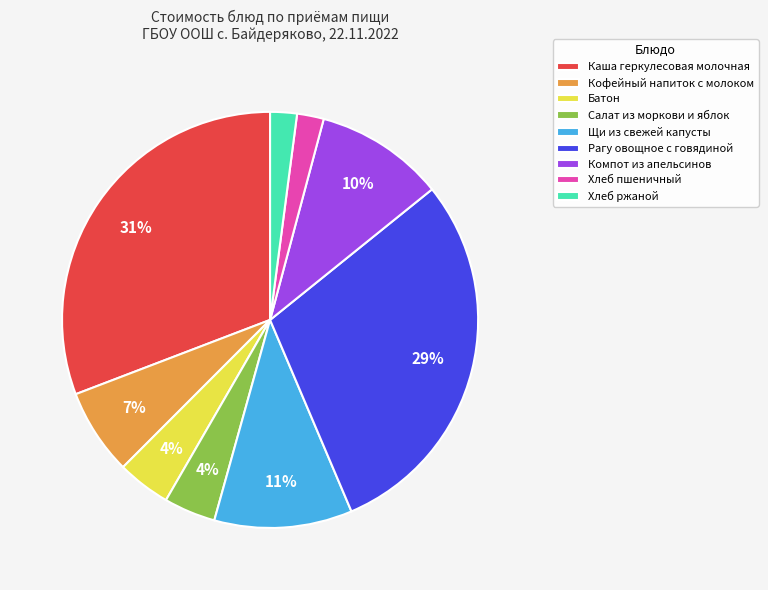

To the nearest percent, what portion does Хлеб пшеничный represent?

2%